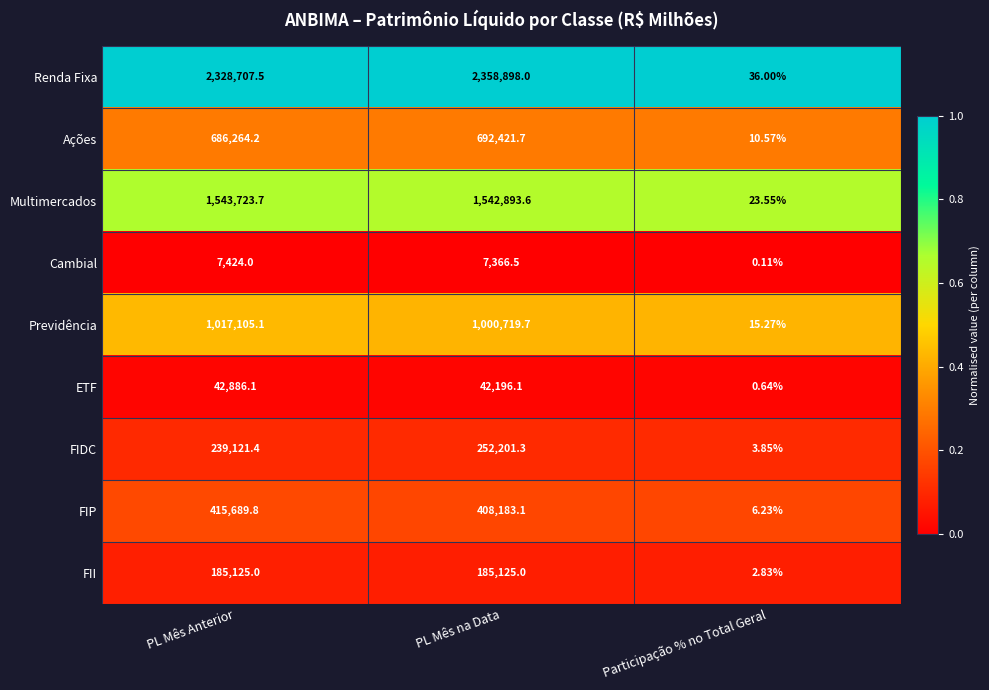

Which series has the widest spread of values?

Renda Fixa